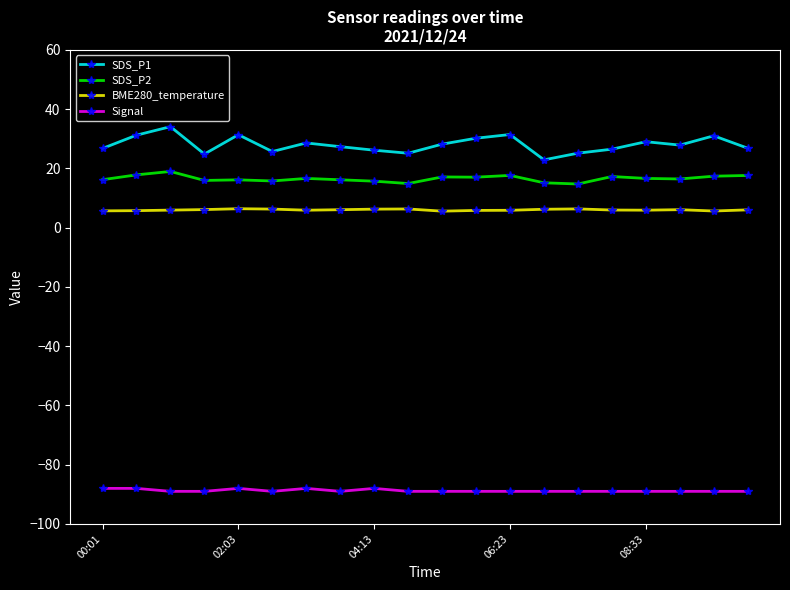

Count the number of categories in the chart.

20